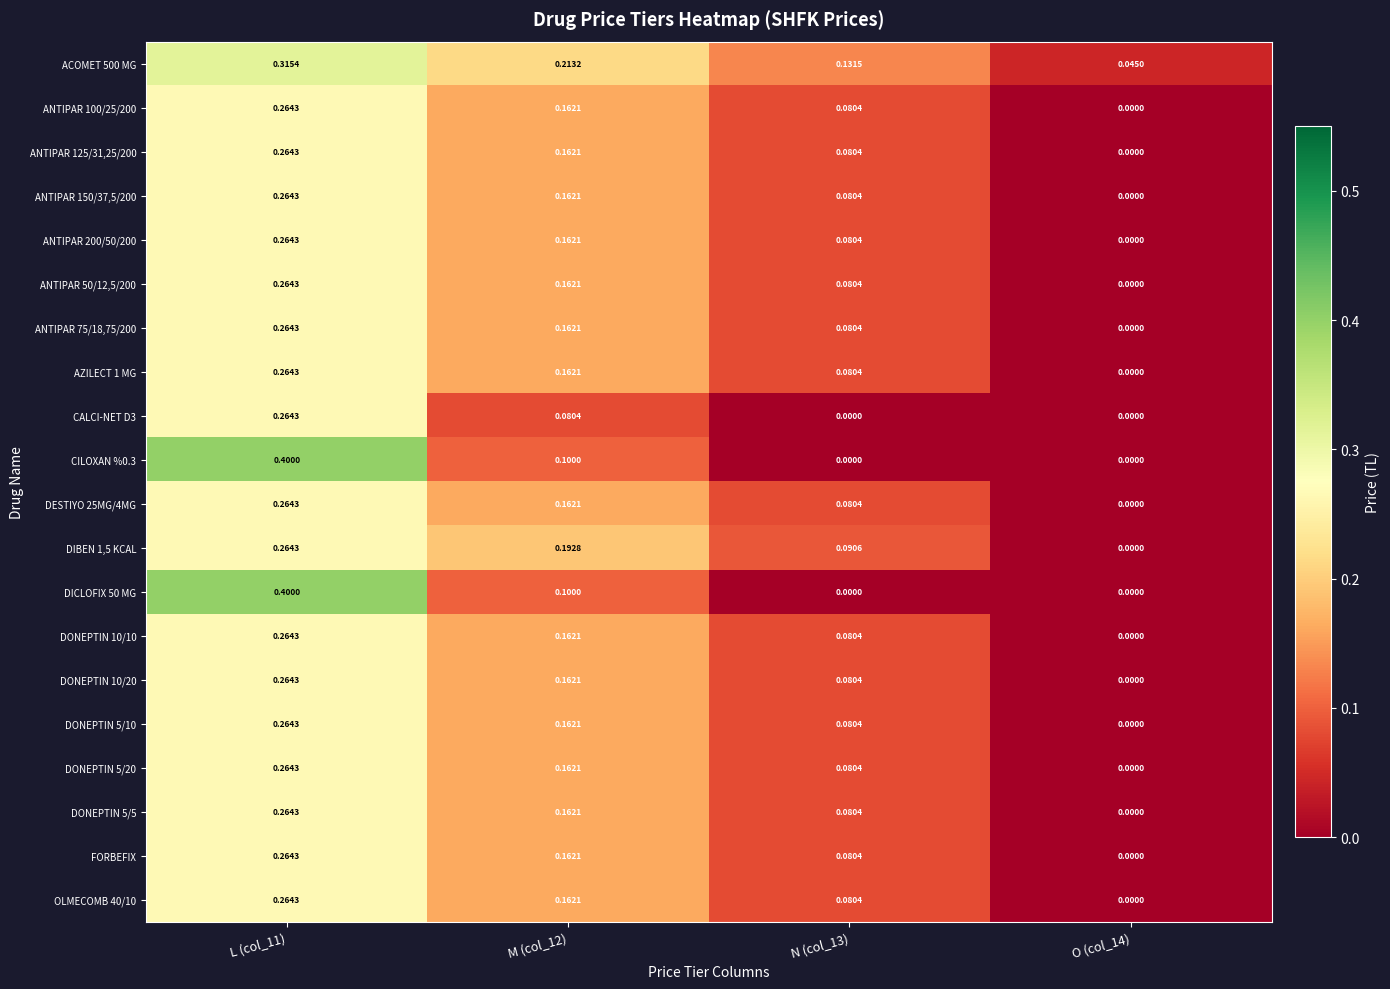

Is the value of CILOXAN %0.3 at N (col_13) greater than the value of ACOMET 500 MG at L (col_11)?

No